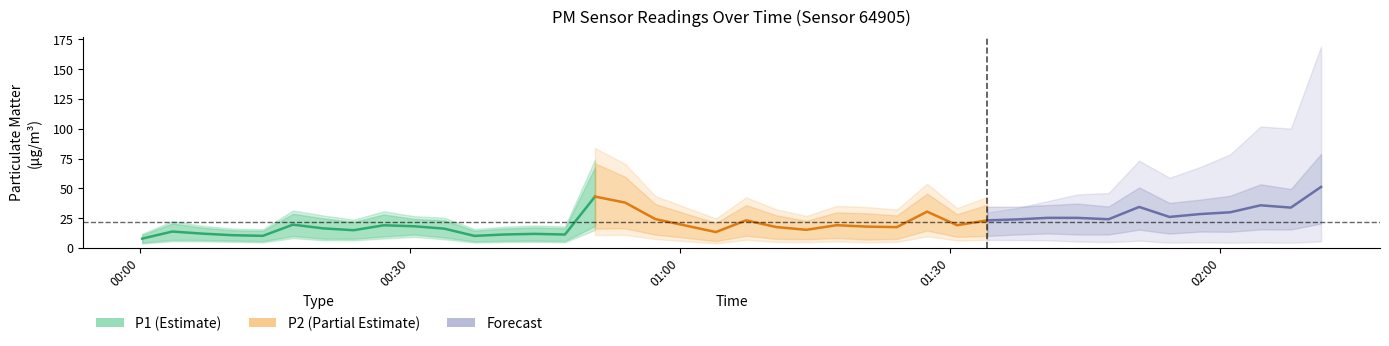

True or false: P2 and P1 cross at least once.

False